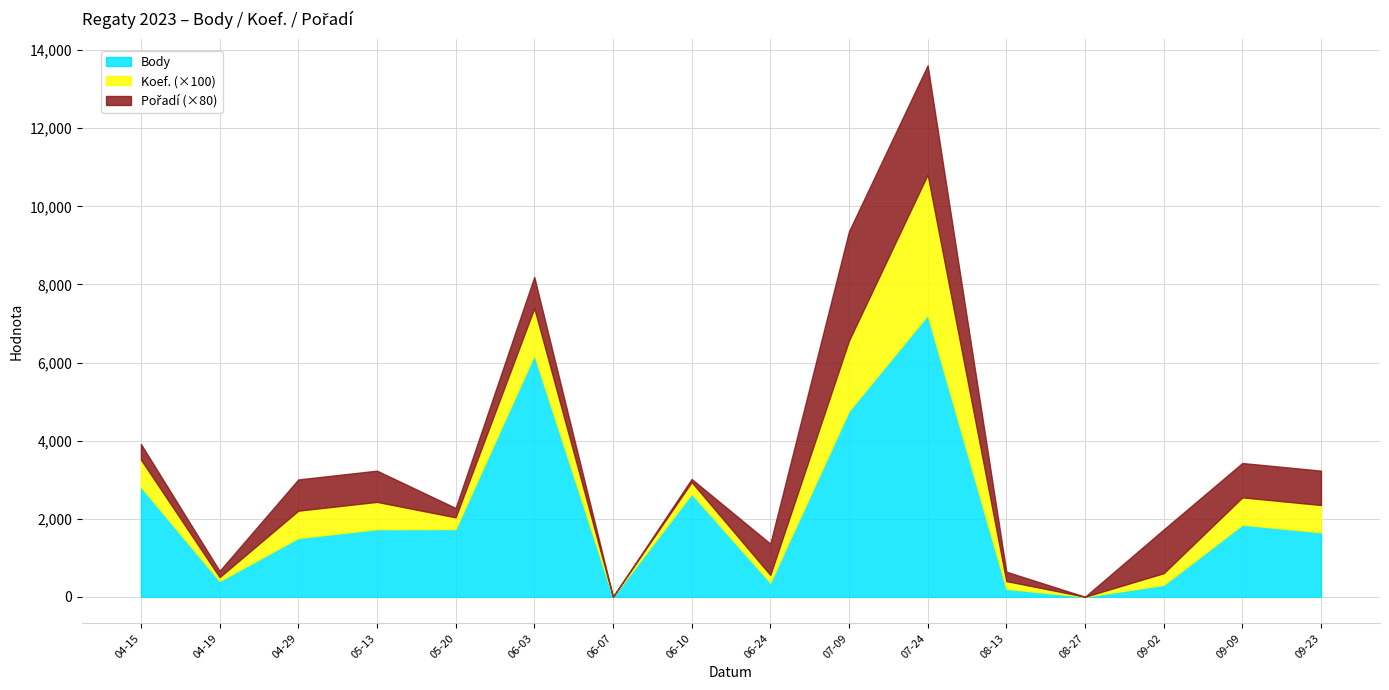

Between 2023-08-13 and 2023-05-20, which is larger?

2023-05-20